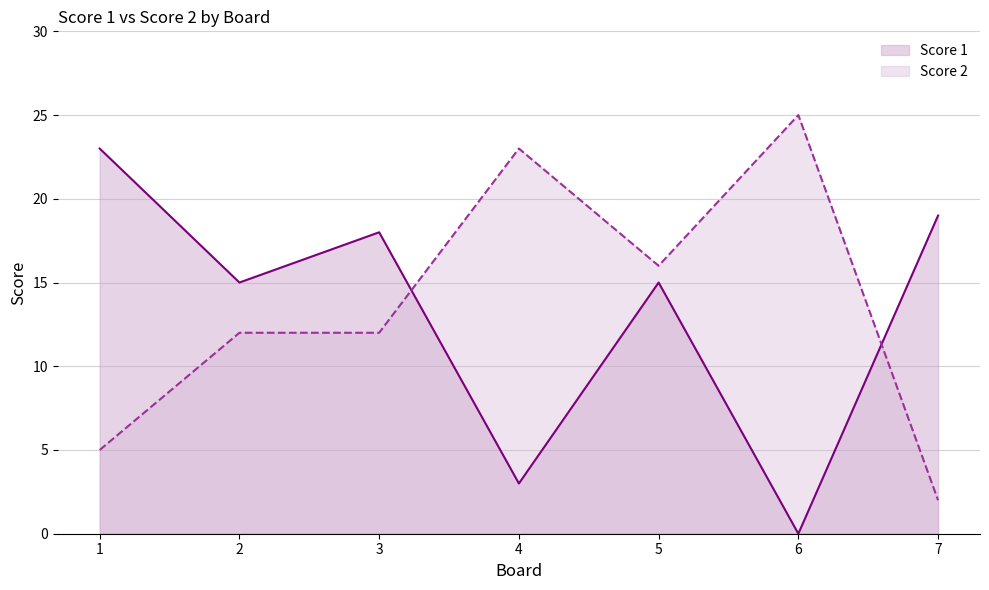

Which series has the largest total across all categories?

Score 2